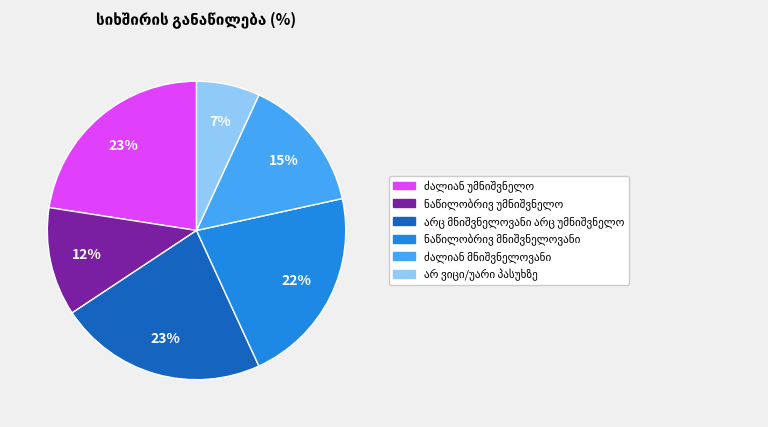

To the nearest percent, what is the average slice percentage?

17%